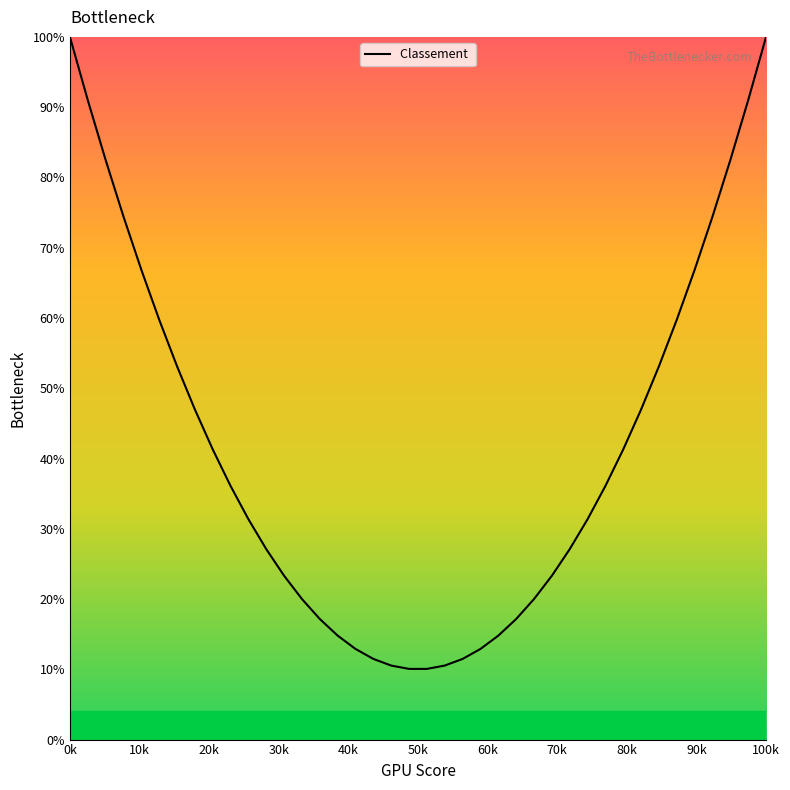

What is the difference between the second highest and minimum values?

89.9